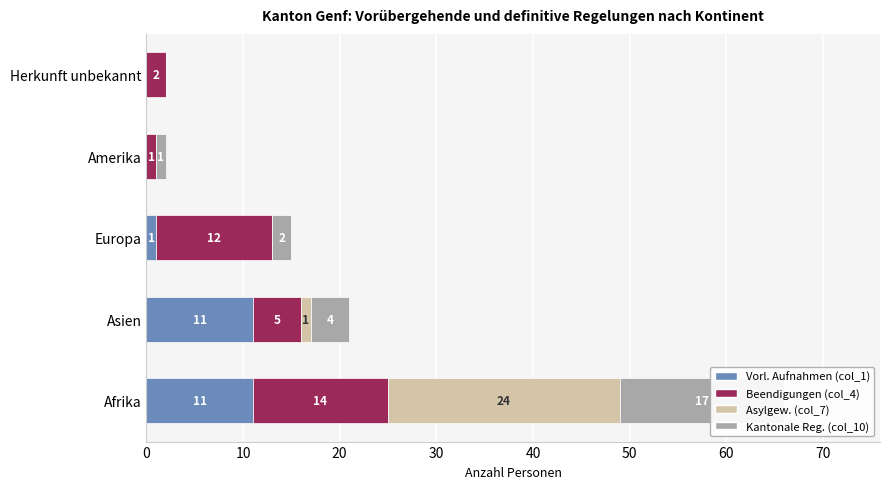

The value of Asylgew. (col_7) at Asien is 2. True or false?

False